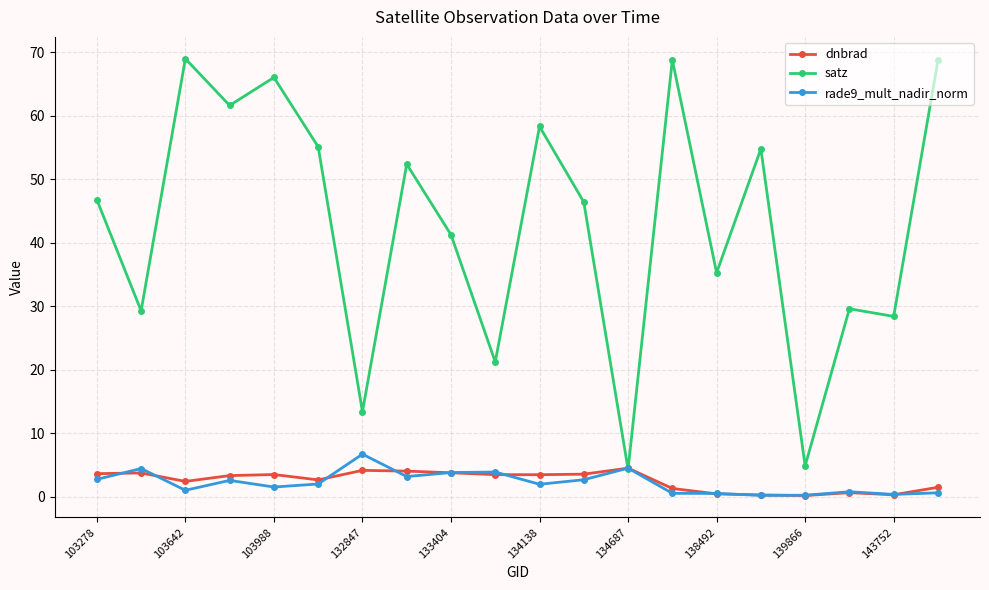

What is the value of the rade9_mult_nadir_norm point at the 7th from the left?

6.7